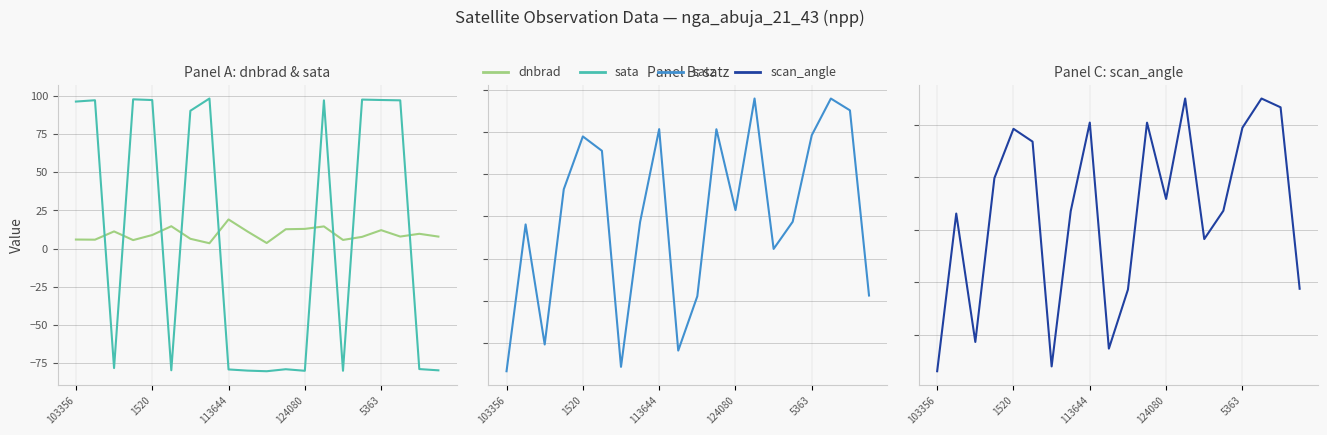

Between which two adjacent categories do dnbrad and scan_angle first intersect?

103356 and 1520